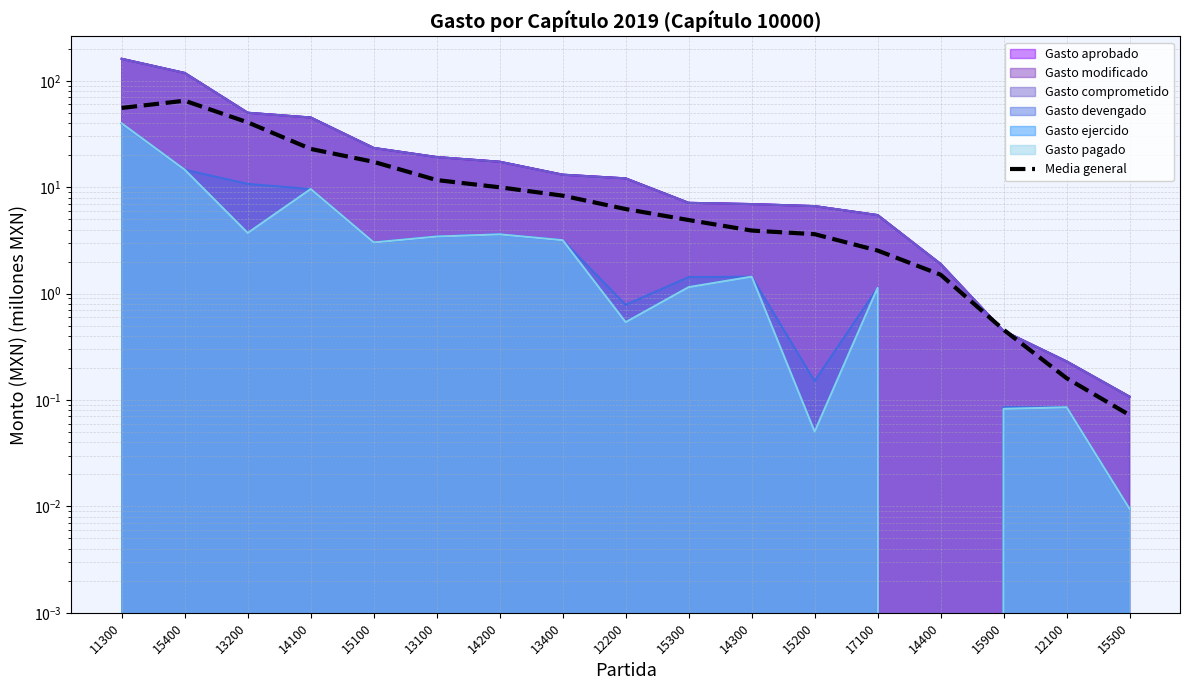

True or false: the data shows 10.0 at 14200.

True